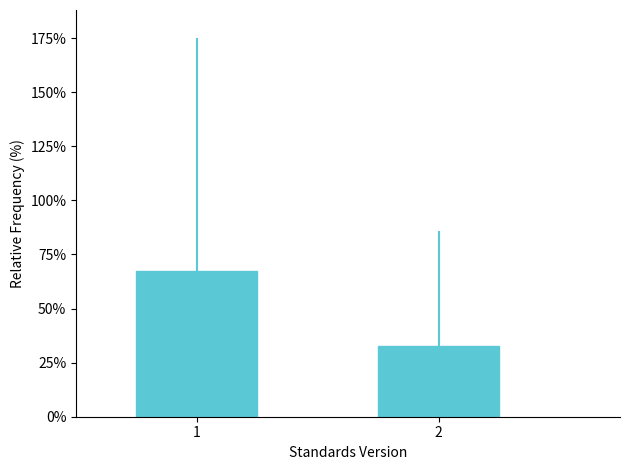

Reading right to left, transcribe all the data shown in this chart.

2=32.9	1=67.1